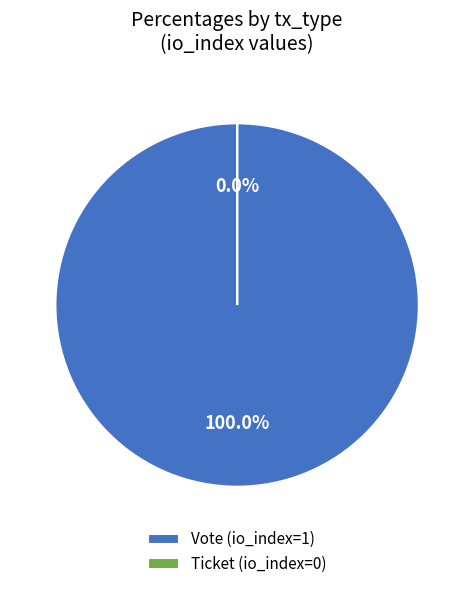

Is it true that Ticket is 0% of the pie?

True